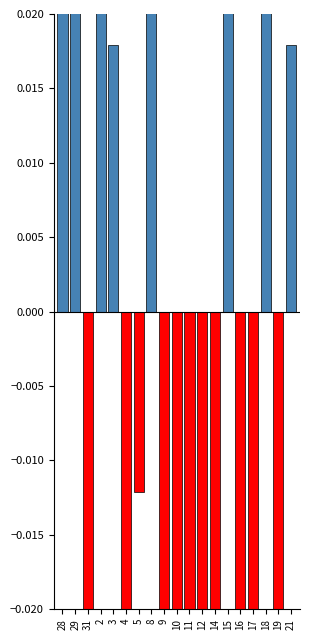

How many categories are shown in the chart?

19